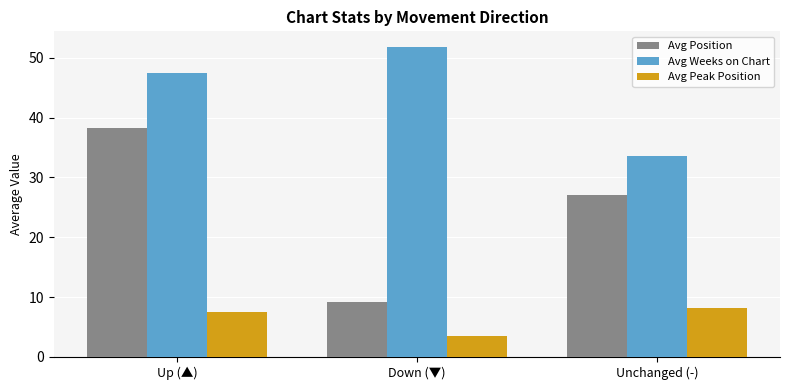

What is the total value across all series at Unchanged (-)?

68.9